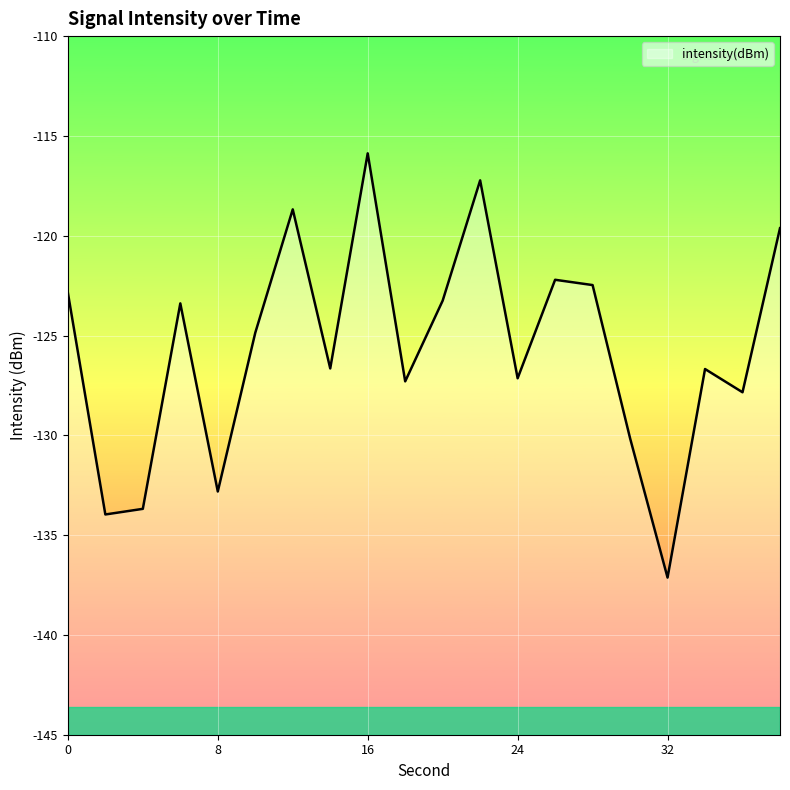

Rank the categories by value from highest to lowest.

16, 22, 12, 38, 26, 28, 0, 20, 6, 10, 14, 34, 24, 18, 36, 30, 8, 4, 2, 32